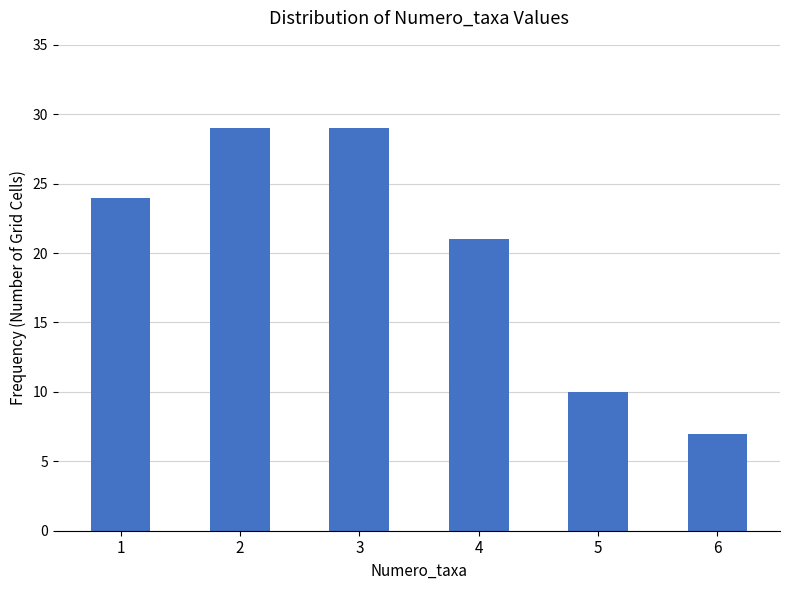

What is the sum of all values?

120